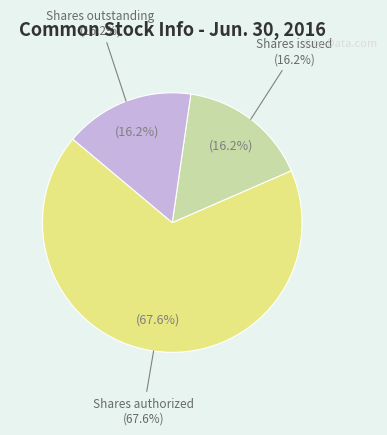

Is there any slice that represents more than half of the pie?

Yes